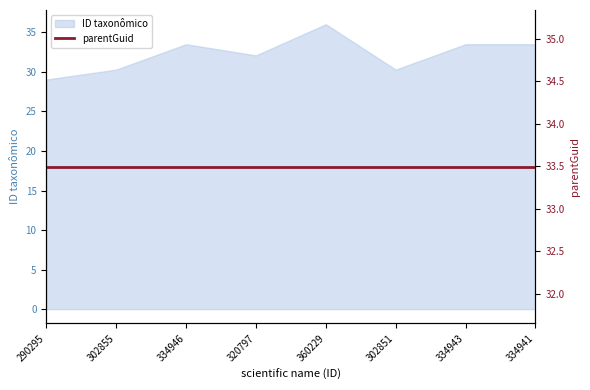

How many categories are shown in the chart?

8